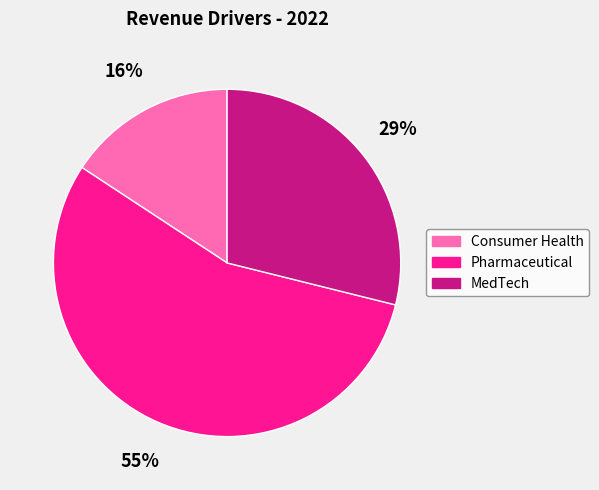

Which category accounts for the majority?

Pharmaceutical